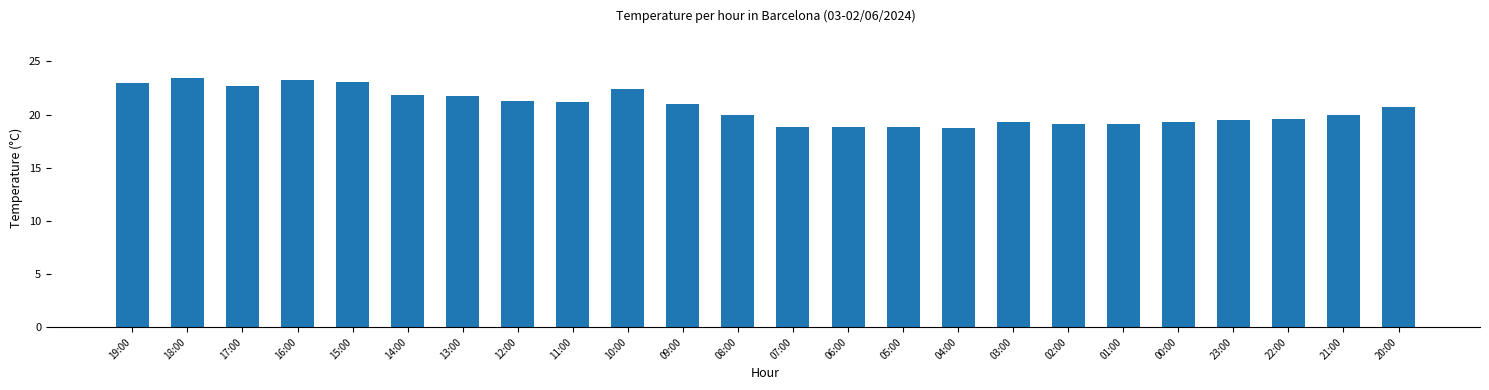

What is the sum of the values at 08:00 and 02:00?

39.1